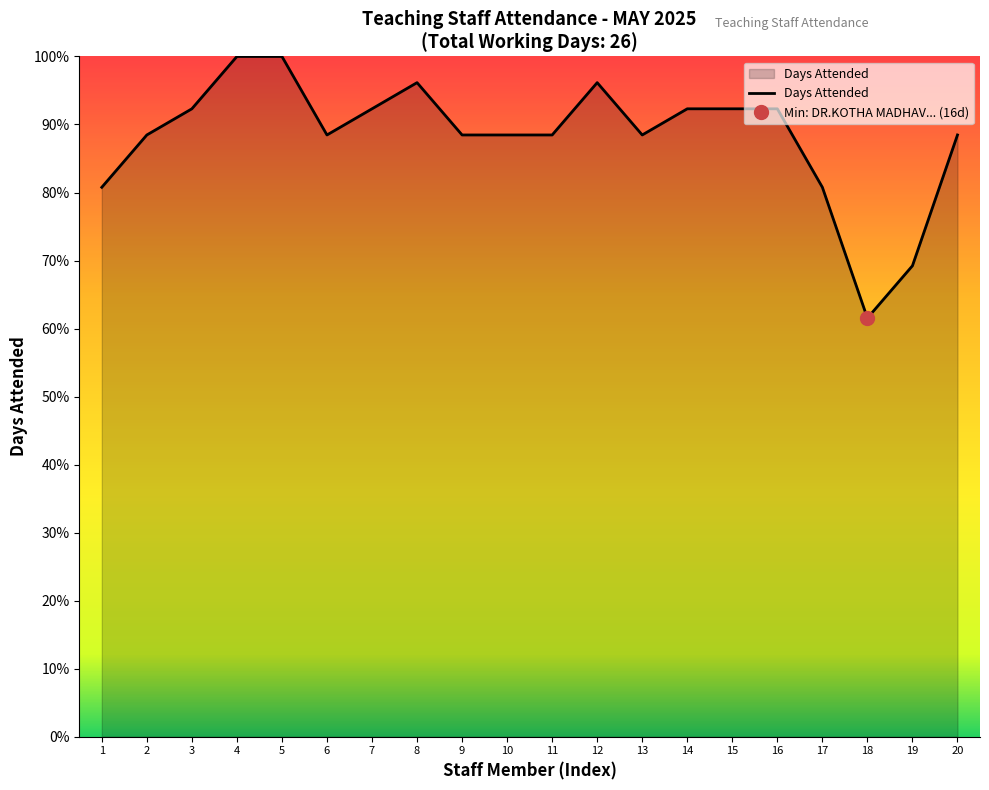

Count the values in the range 23 to 24.

12